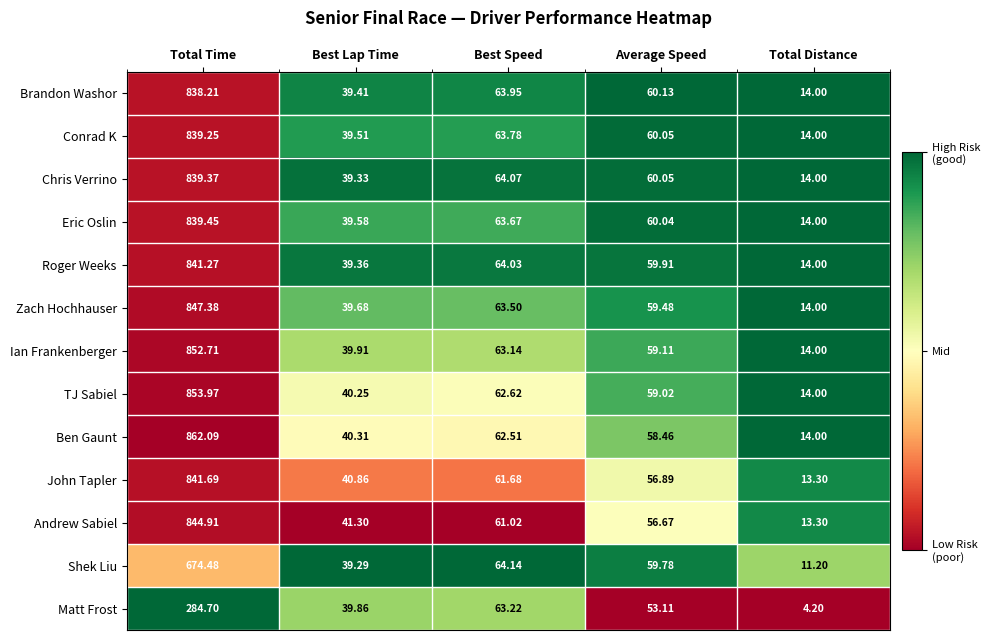

Where is Ben Gaunt nearest to the value 438?

Best Speed